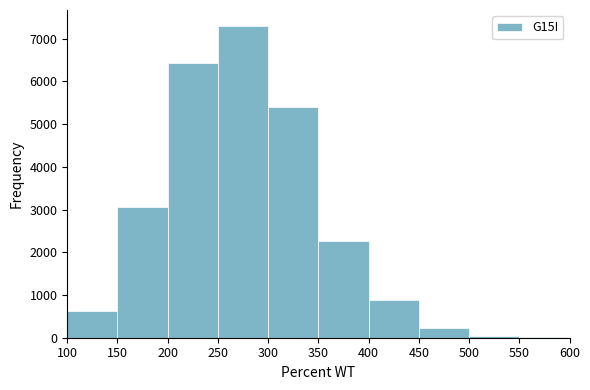

Over which range of the x-axis is the bar tallest?

250 to 300